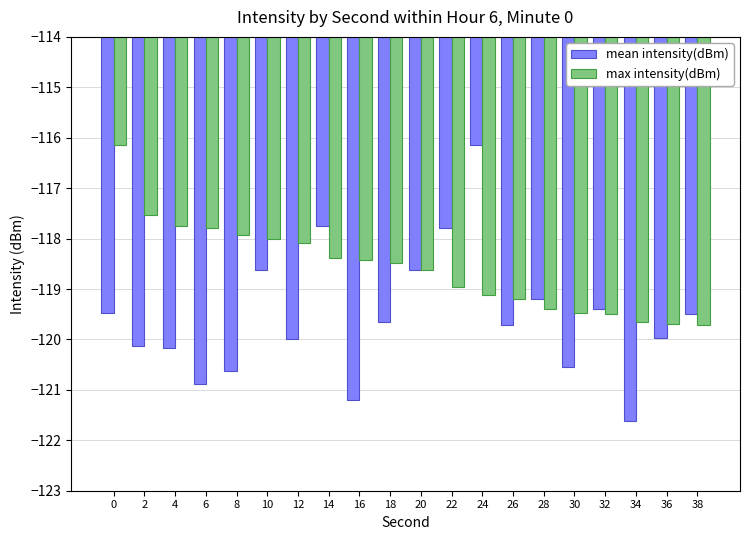

What is the difference between the maximum and minimum values in the max intensity(dBm) series?

3.6